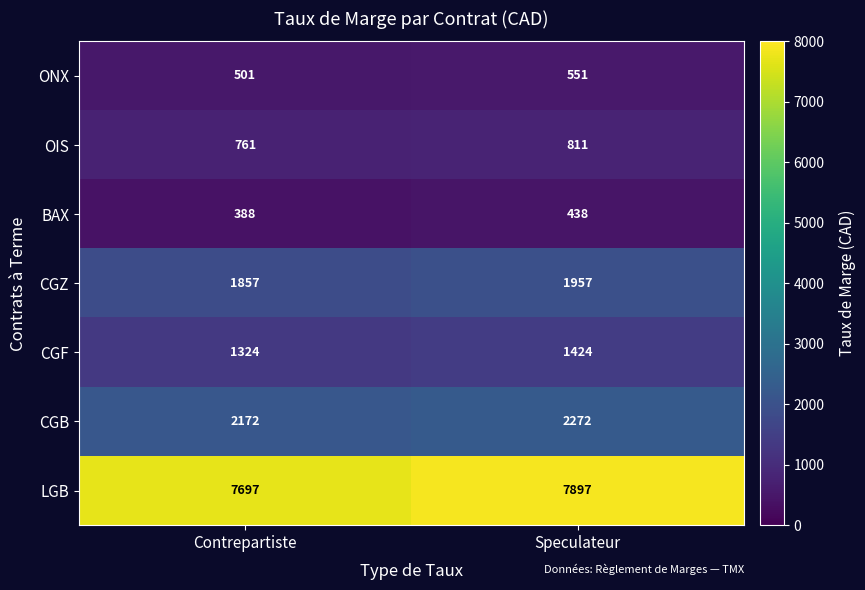

Which series has the widest spread of values?

LGB